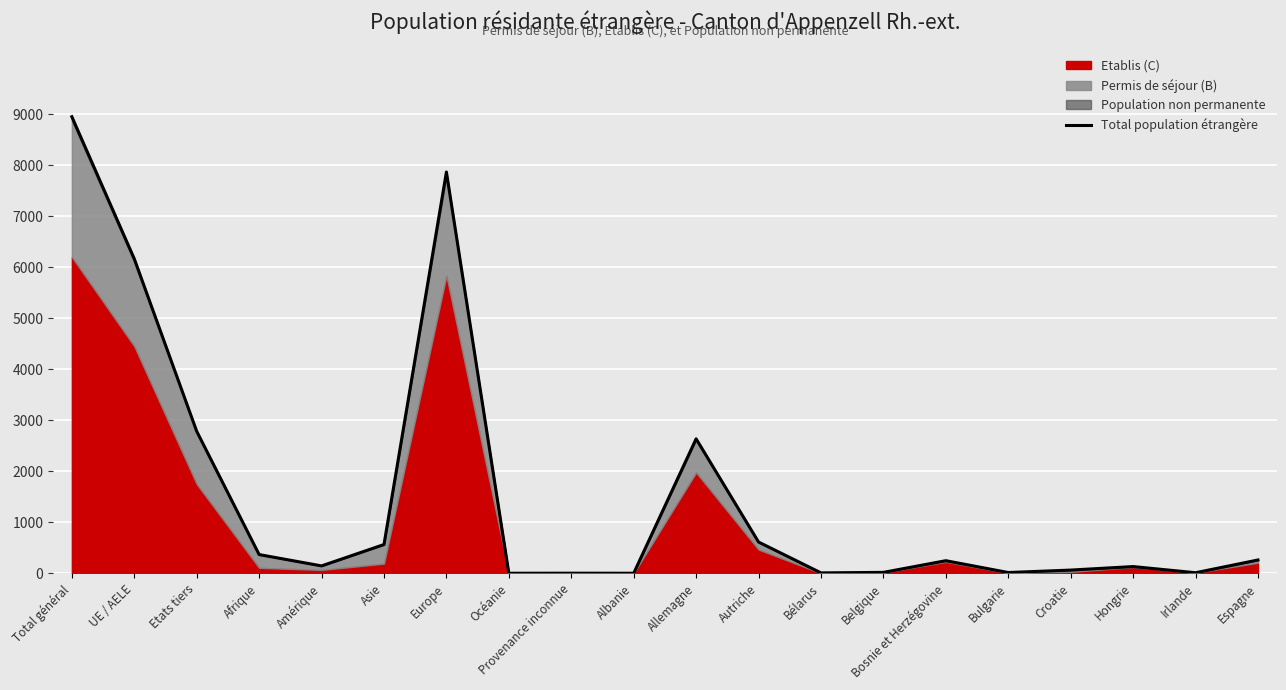

What is the change in value from Océanie to Hongrie?

+131